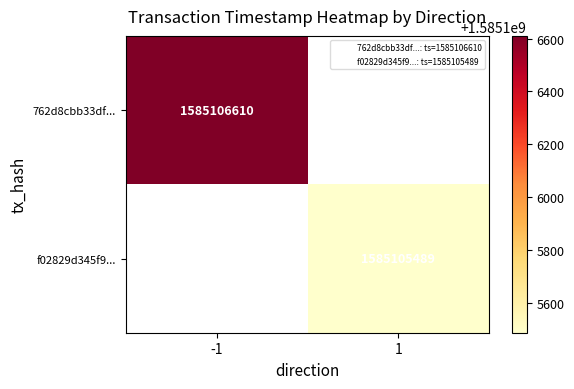

True or false: 762d8cbb33df70017bc35ef20f649a46429e625 has a value of -1 at direction.

True